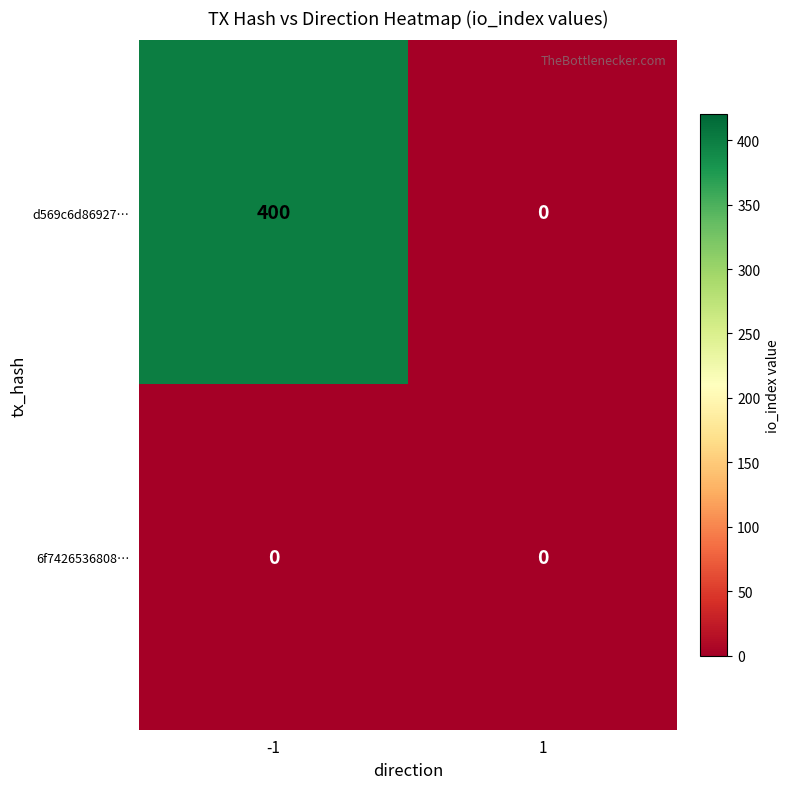

What is the highest value of the d569c6d86927… series?

400